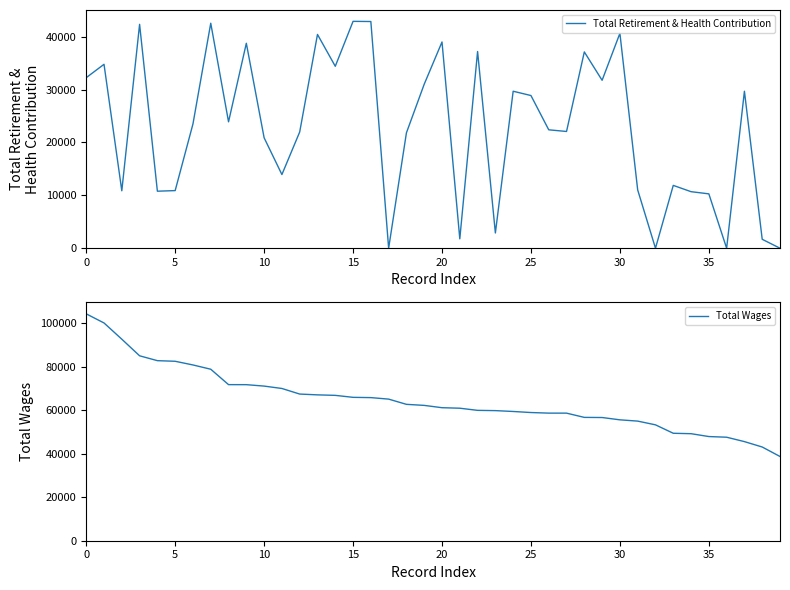

Rank the series by their average value, from lowest to highest.

Total Retirement & Health Contribution, Total Wages